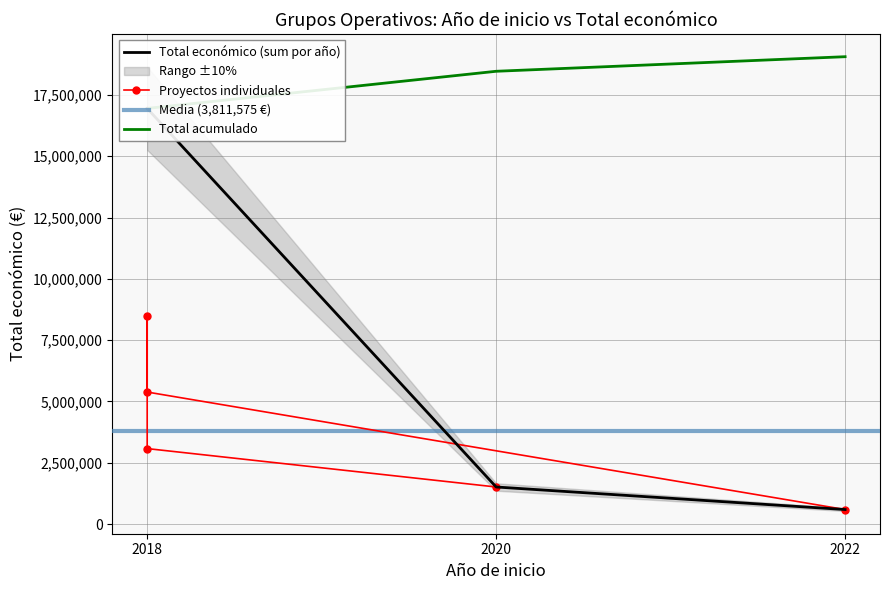

What is the smallest value displayed?

594138